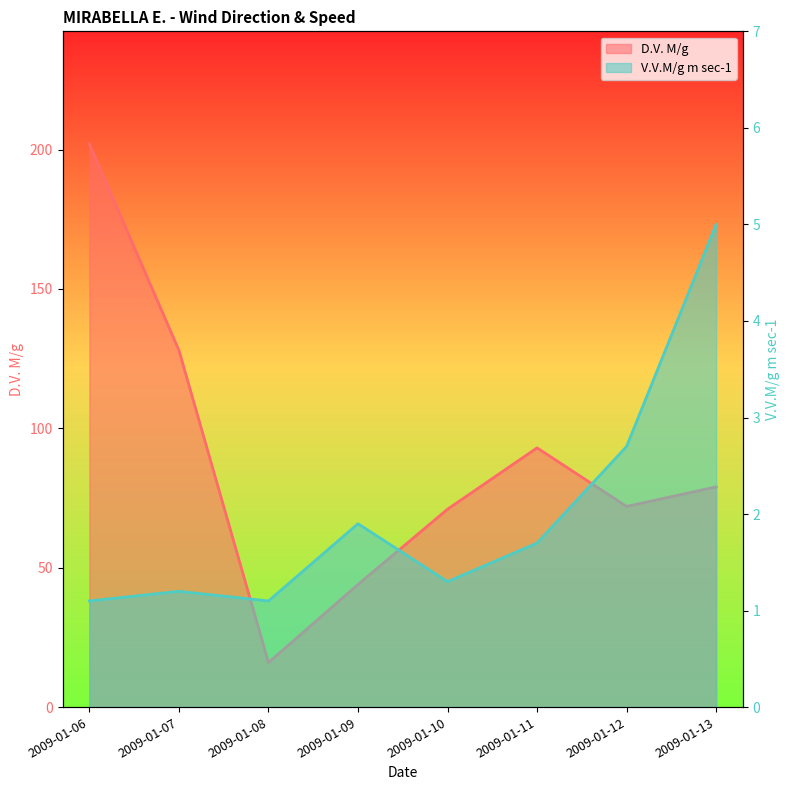

The value of D.V. M/g at 2009-01-09 is 64.3. True or false?

False